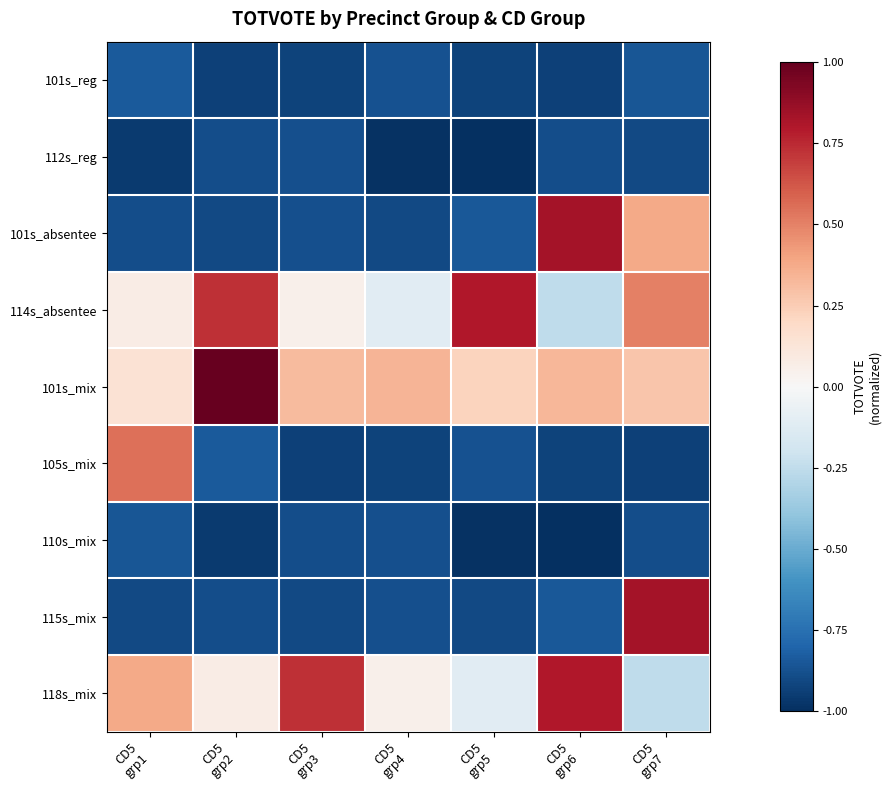

Which series has the largest range (max minus min)?

101s_absentee